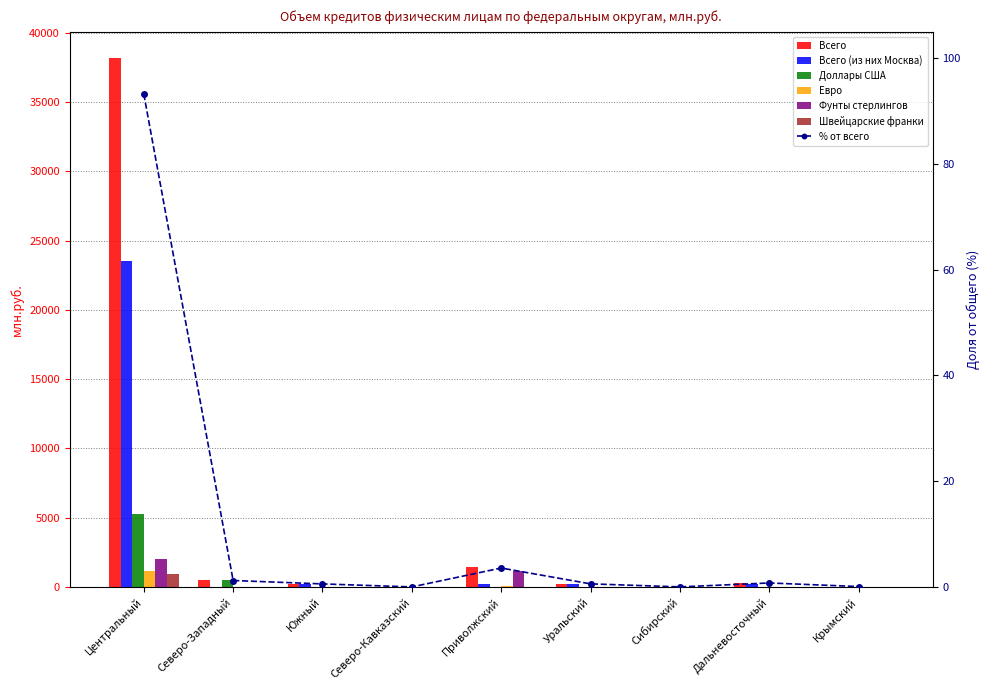

Is it true that Доллары США equals 475 at Северо-Западный?

True